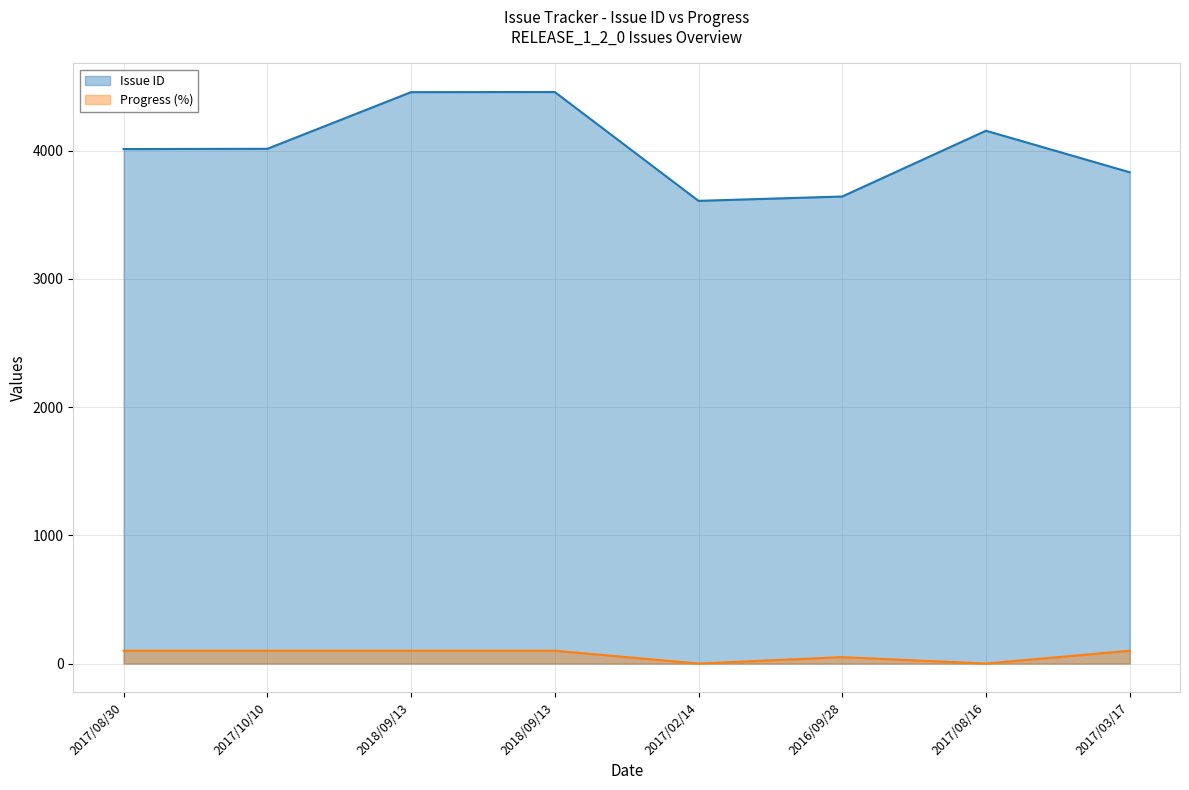

At which category does Progress (%) reach its first local valley?

2017/02/14